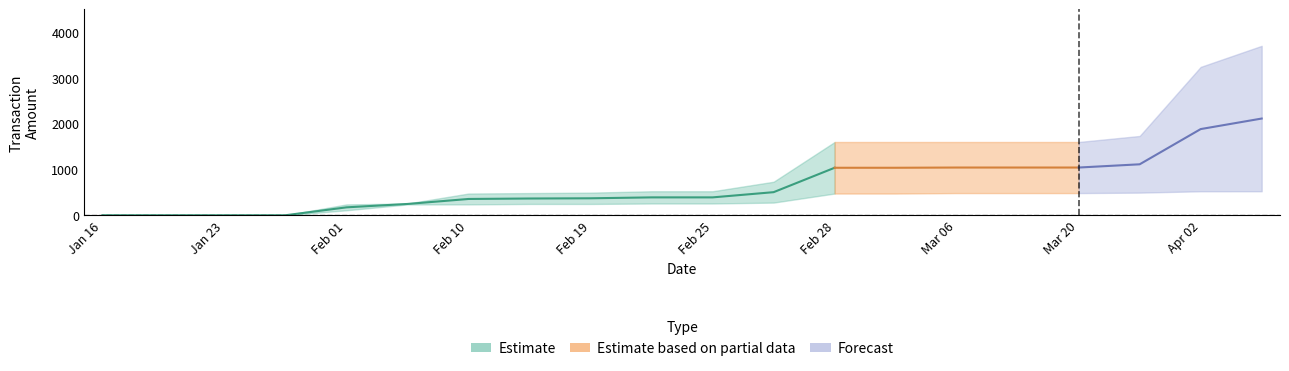

Read the Amount_upper value at 2023-02-27.

732.0